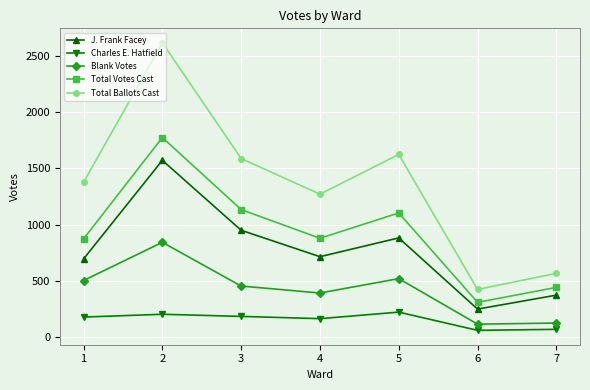

How many interior local peaks does the Blank Votes series have?

2